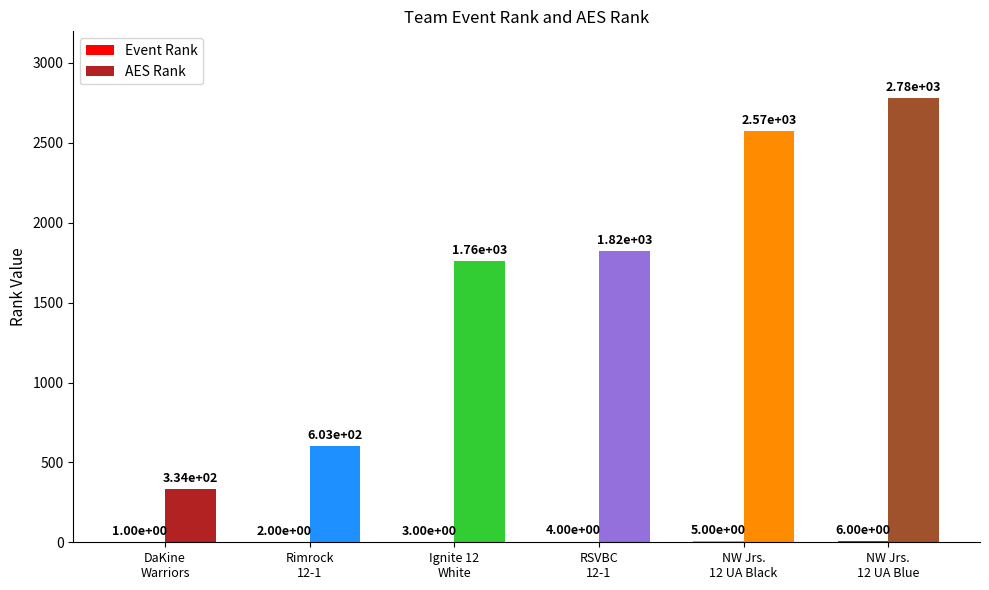

Which series has the largest total across all categories?

AES Rank